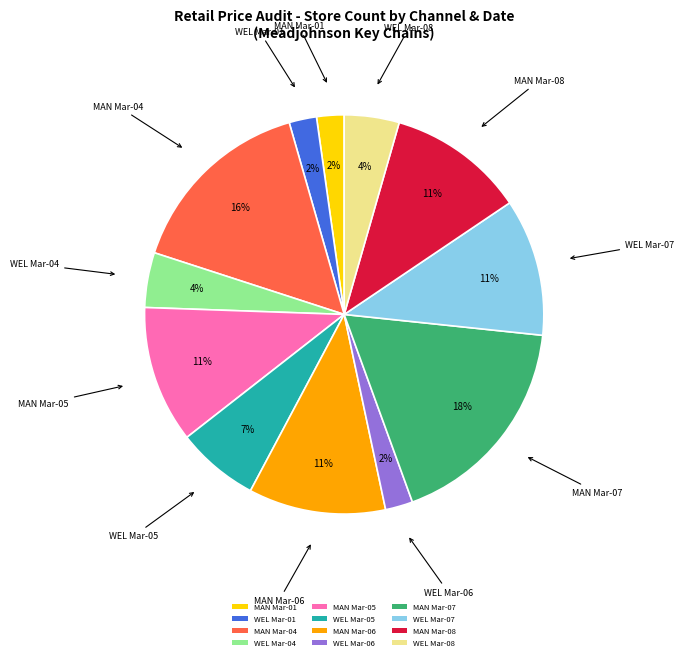

What is the ratio of the value at WEL Mar-08 to the value at WEL Mar-06?

2.0